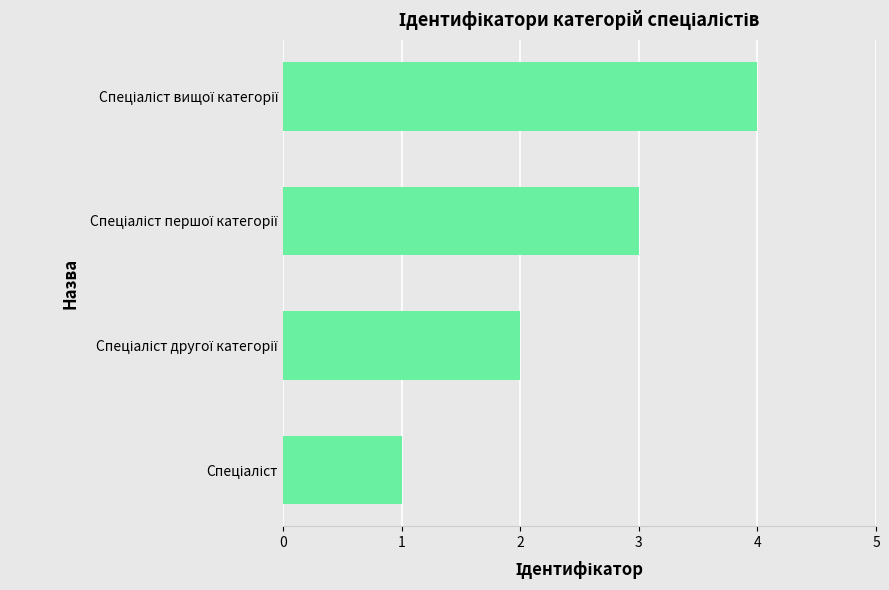

What is the maximum value shown in the chart?

4